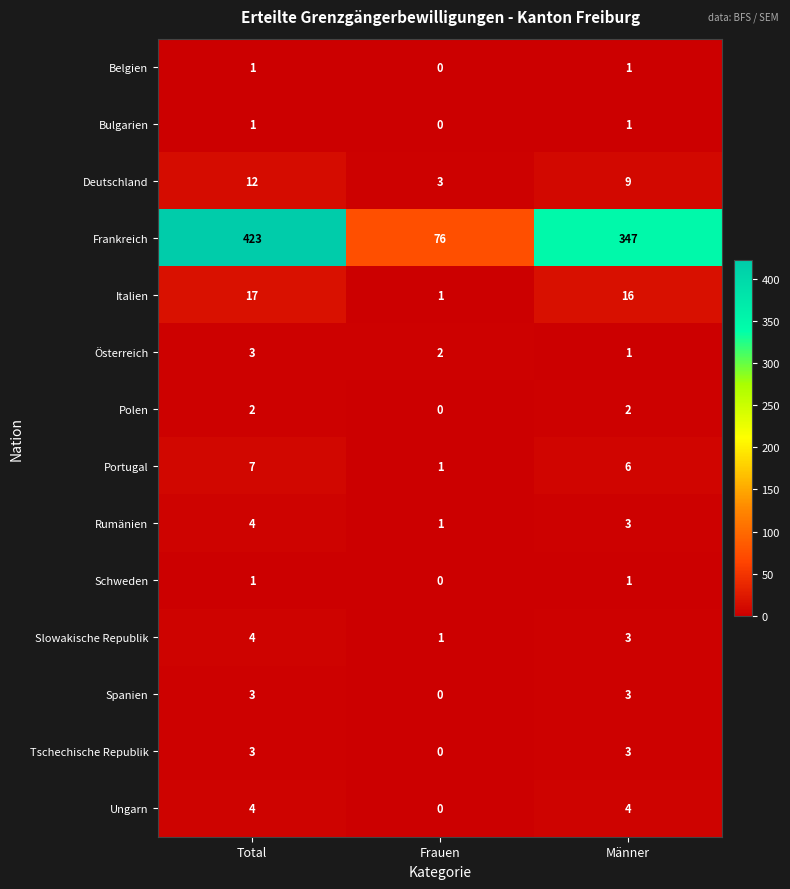

At how many categories does at least one series exceed 199?

2